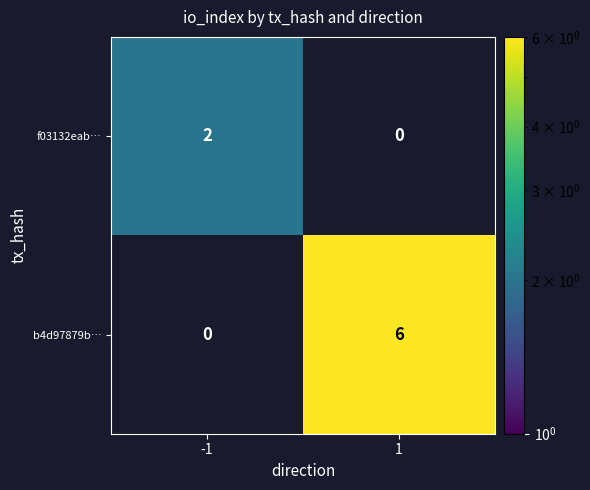

Reading left to right, what are all the values shown in this chart?

f03132eab…: 2	0
b4d97879b…: 0	6